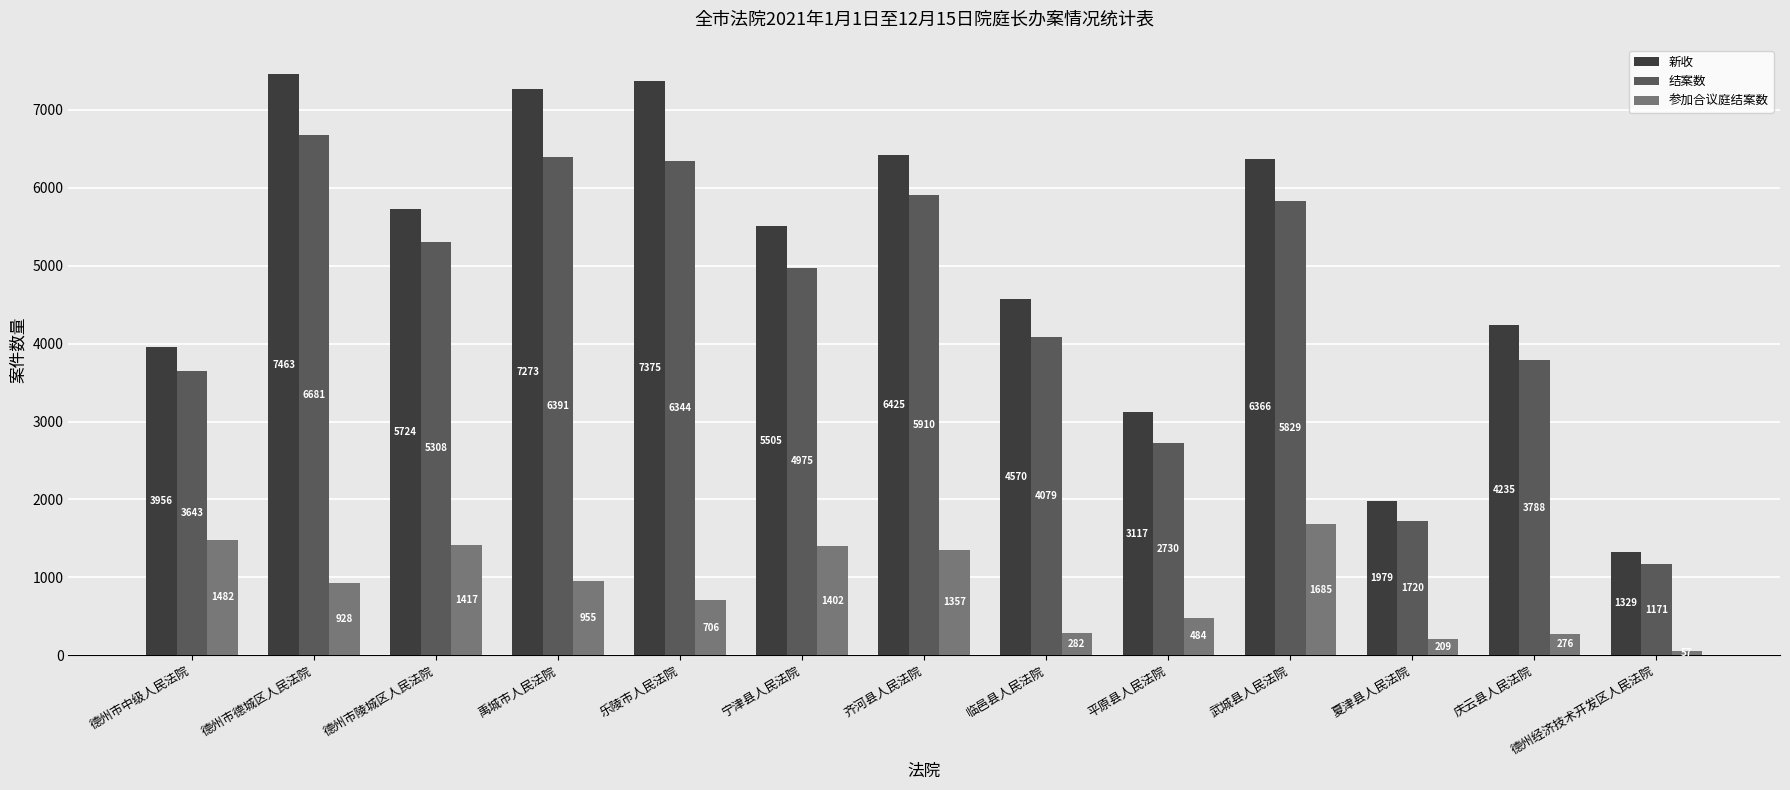

Reading left to right, list all the values displayed in this chart.

新收: 德州市中级人民法院=3956	德州市德城区人民法院=7463	德州市陵城区人民法院=5724	禹城市人民法院=7273	乐陵市人民法院=7375	宁津县人民法院=5505	齐河县人民法院=6425	临邑县人民法院=4570	平原县人民法院=3117	武城县人民法院=6366	夏津县人民法院=1979	庆云县人民法院=4235	德州经济技术开发区人民法院=1329
结案数: 德州市中级人民法院=3643	德州市德城区人民法院=6681	德州市陵城区人民法院=5308	禹城市人民法院=6391	乐陵市人民法院=6344	宁津县人民法院=4975	齐河县人民法院=5910	临邑县人民法院=4079	平原县人民法院=2730	武城县人民法院=5829	夏津县人民法院=1720	庆云县人民法院=3788	德州经济技术开发区人民法院=1171
参加合议庭结案数: 德州市中级人民法院=1482	德州市德城区人民法院=928	德州市陵城区人民法院=1417	禹城市人民法院=955	乐陵市人民法院=706	宁津县人民法院=1402	齐河县人民法院=1357	临邑县人民法院=282	平原县人民法院=484	武城县人民法院=1685	夏津县人民法院=209	庆云县人民法院=276	德州经济技术开发区人民法院=57